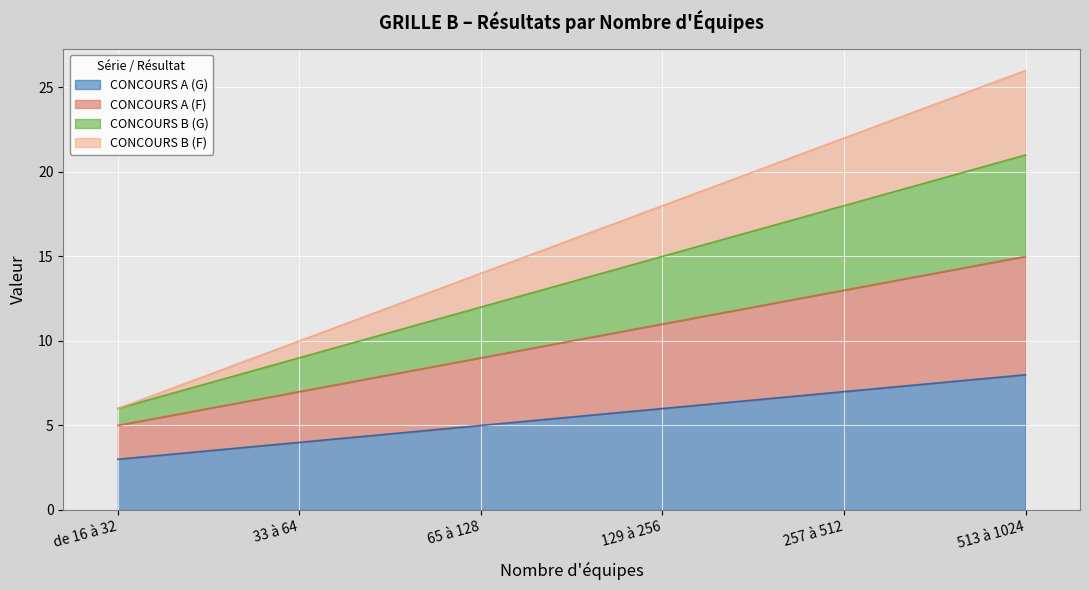

At which label does CONCOURS B (G) first exceed 15?

257 à 512